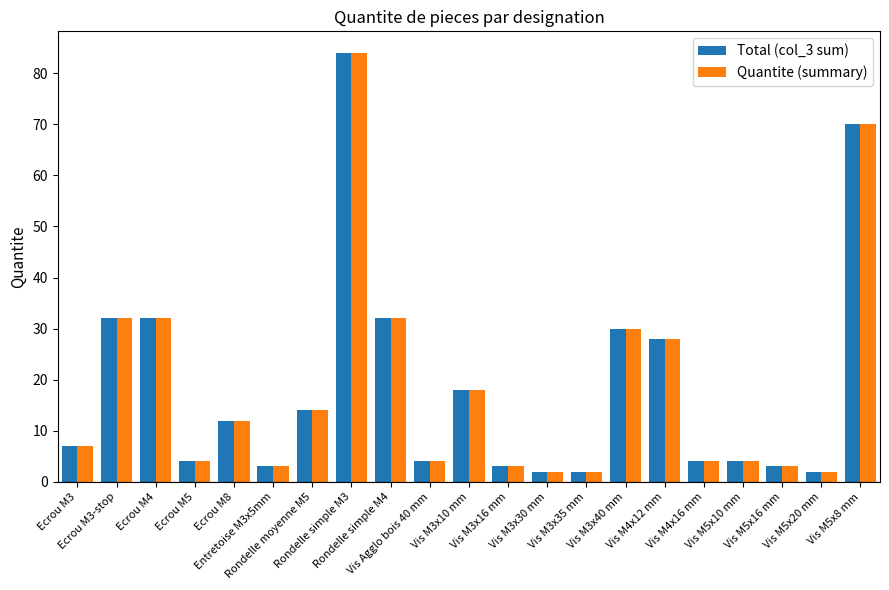

Reading left to right, list all the values displayed in this chart.

Total (col_3 sum): Ecrou M3=7	Ecrou M3-stop=32	Ecrou M4=32	Ecrou M5=4	Ecrou M8=12	Entretoise M3x5mm=3	Rondelle moyenne M5=14	Rondelle simple M3=84	Rondelle simple M4=32	Vis Agglo bois 40 mm=4	Vis M3x10 mm=18	Vis M3x16 mm=3	Vis M3x30 mm=2	Vis M3x35 mm=2	Vis M3x40 mm=30	Vis M4x12 mm=28	Vis M4x16 mm=4	Vis M5x10 mm=4	Vis M5x16 mm=3	Vis M5x20 mm=2	Vis M5x8 mm=70
Quantite (summary): Ecrou M3=7	Ecrou M3-stop=32	Ecrou M4=32	Ecrou M5=4	Ecrou M8=12	Entretoise M3x5mm=3	Rondelle moyenne M5=14	Rondelle simple M3=84	Rondelle simple M4=32	Vis Agglo bois 40 mm=4	Vis M3x10 mm=18	Vis M3x16 mm=3	Vis M3x30 mm=2	Vis M3x35 mm=2	Vis M3x40 mm=30	Vis M4x12 mm=28	Vis M4x16 mm=4	Vis M5x10 mm=4	Vis M5x16 mm=3	Vis M5x20 mm=2	Vis M5x8 mm=70